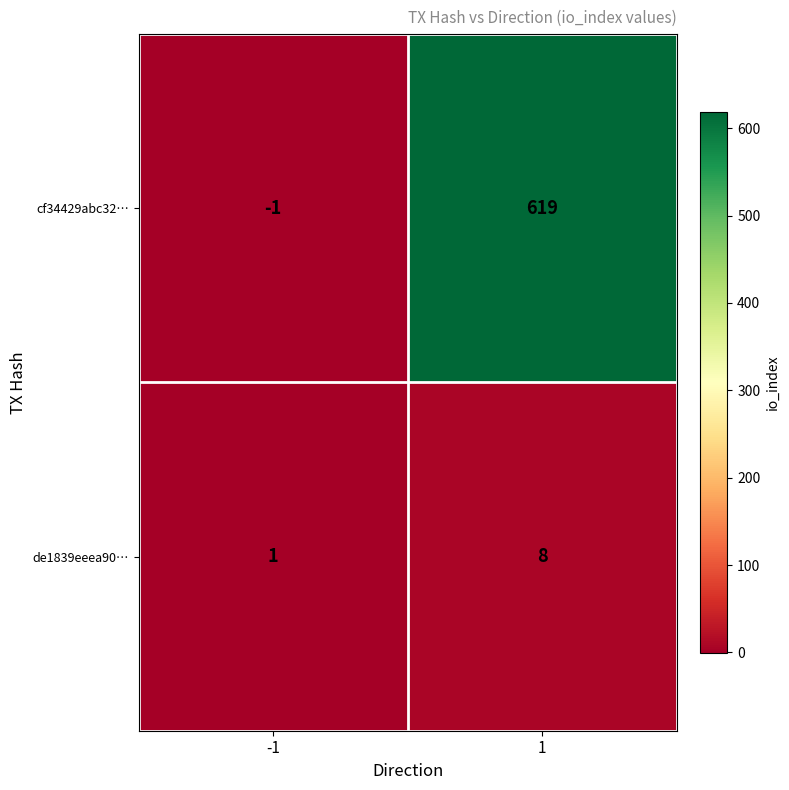

What is the spread (max minus min) of values at 1?

611